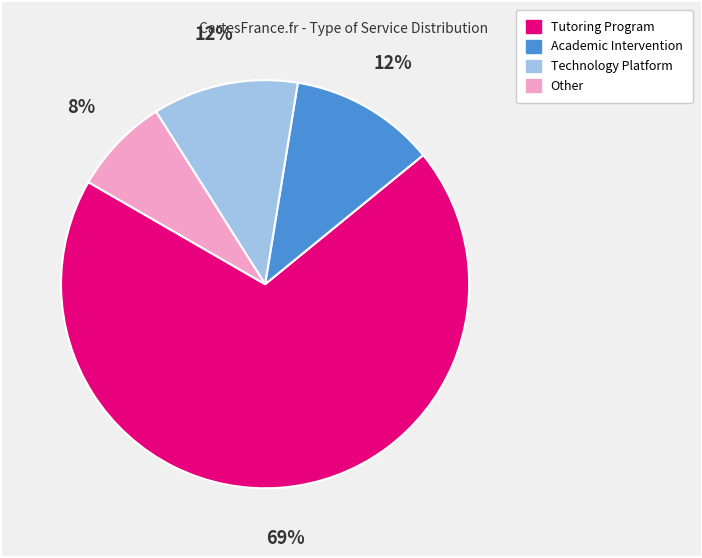

To the nearest percent, what is the difference between the Other and Technology Platform slice percentages?

4%